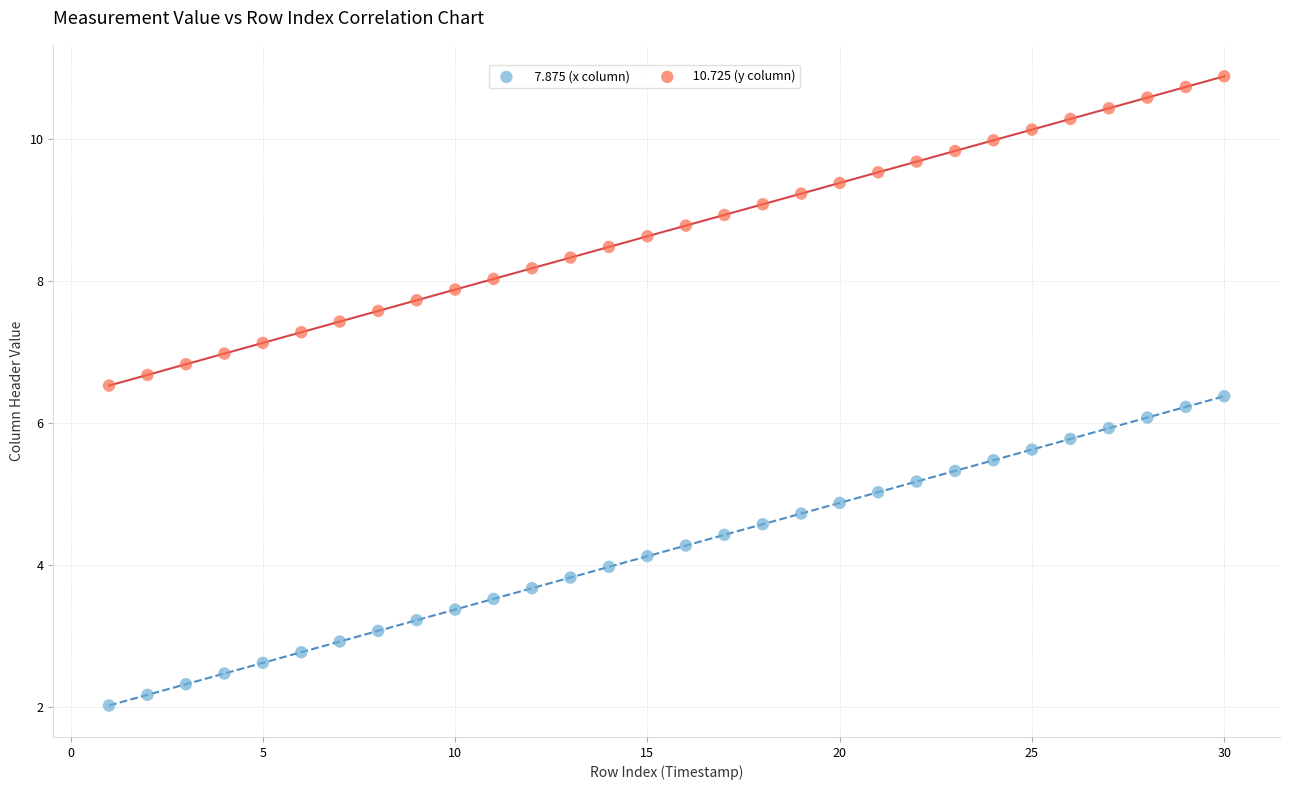

Across all data points, what is the range of X values (max minus min)?

29.0